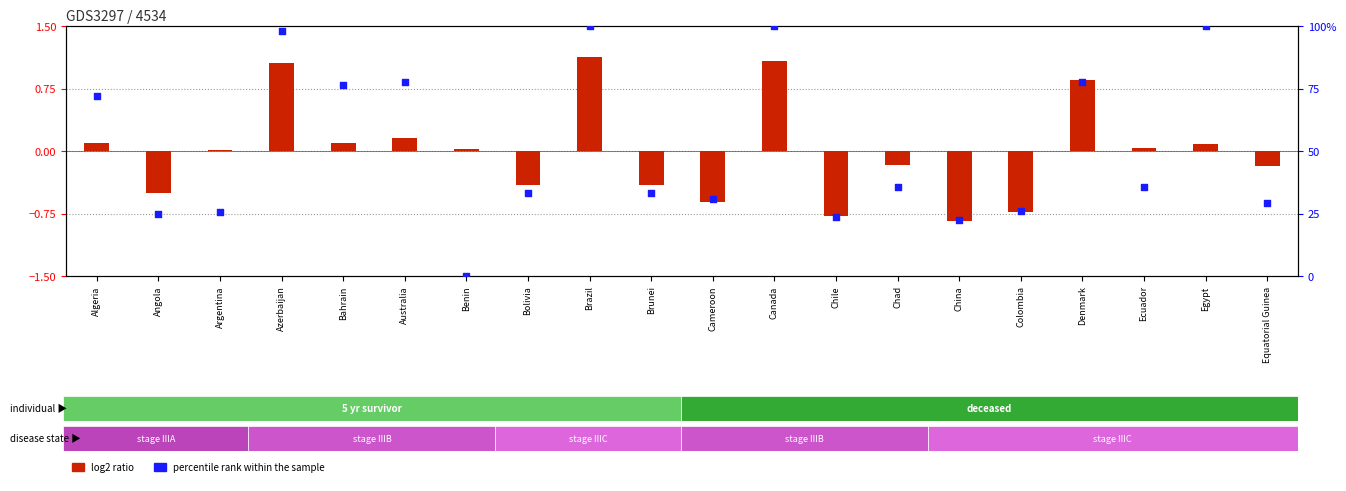

Which series reaches the minimum Y coordinate?

log2 ratio